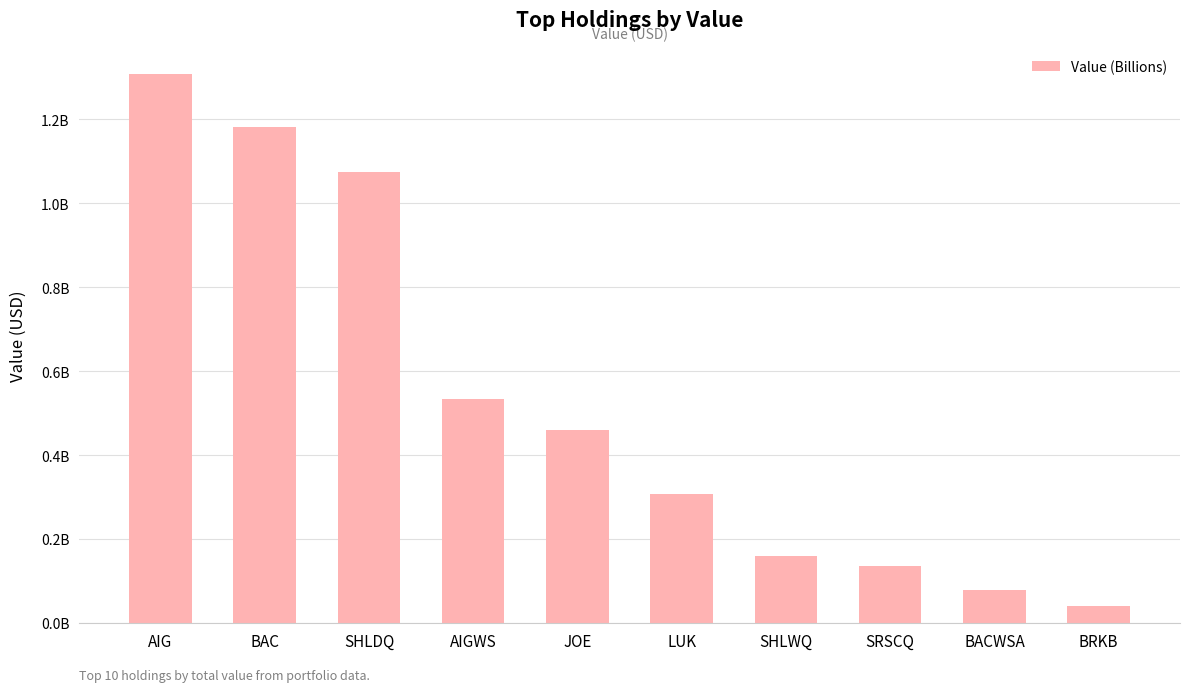

Are the bars grouped side by side (vs. stacked)?

No